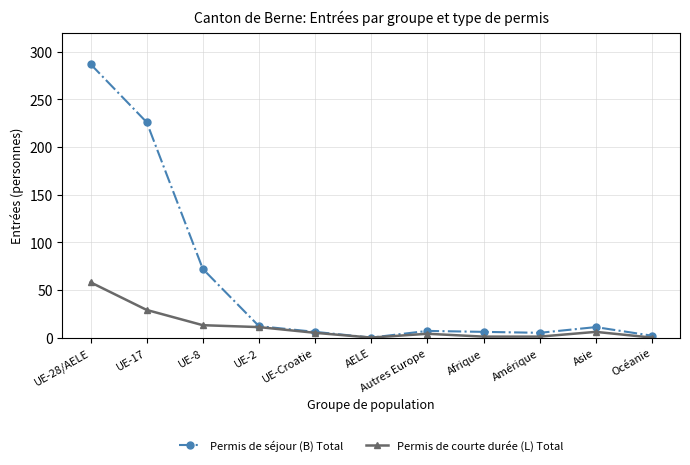

Between UE-8 and UE-Croatie, which series saw the biggest shift?

Permis de séjour (B) Total